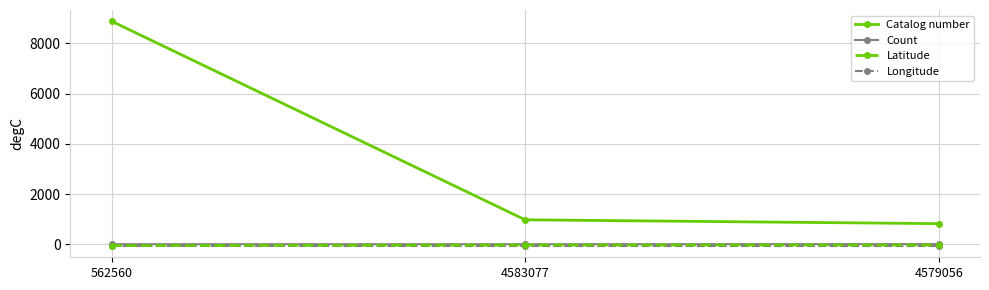

What is the average value of the Longitude series?

-69.3